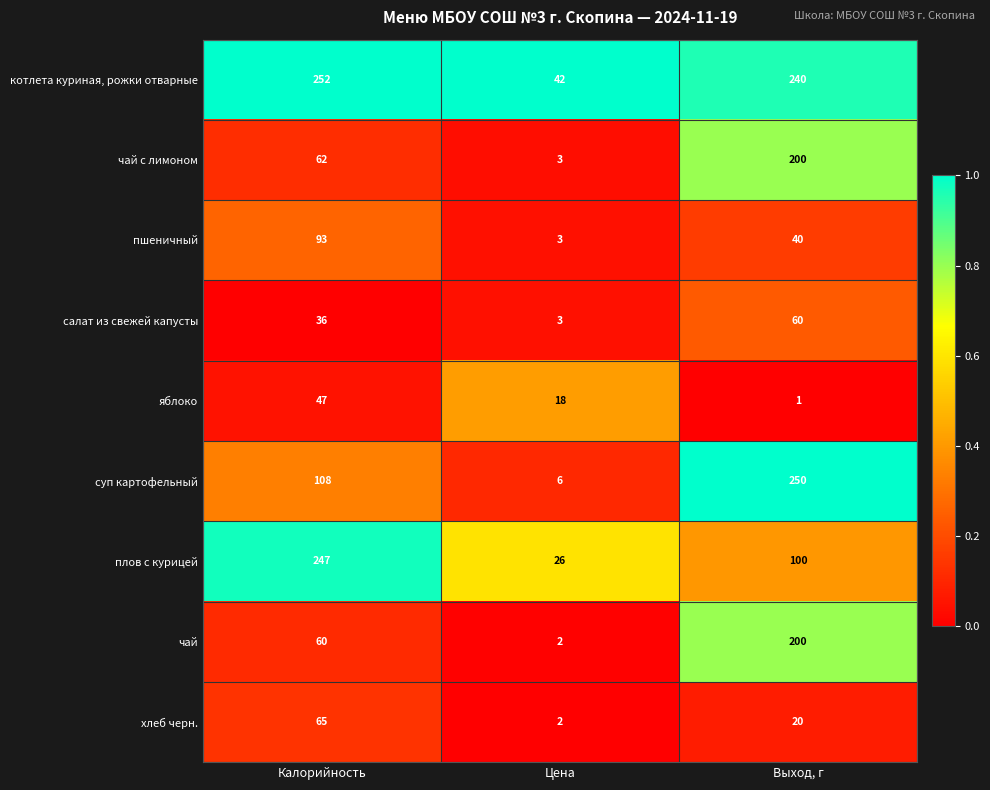

At which category is the sum across all series the highest?

Выход, г